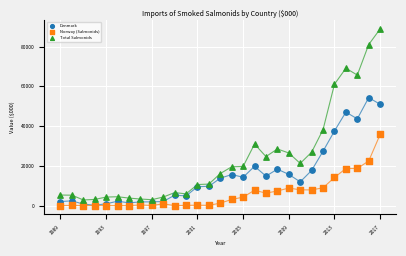

In the Total Salmonids series, what Y value is closest to 45830?

38216.0